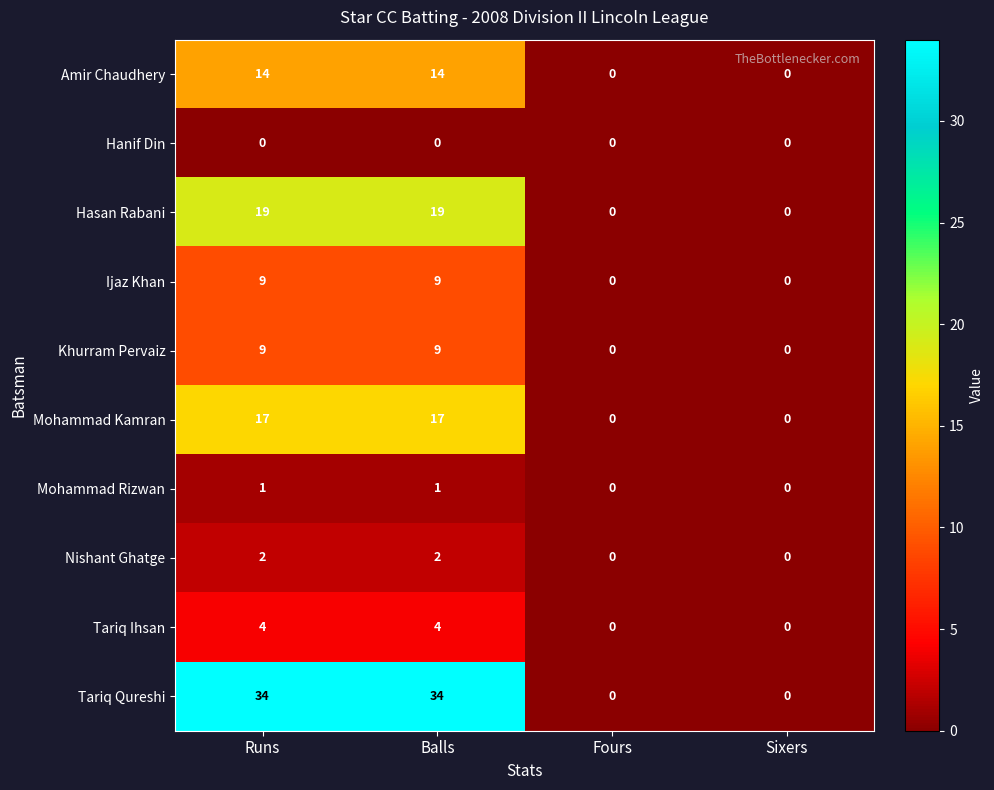

What is the difference between the second highest and second lowest values in the Tariq Ihsan series?

4